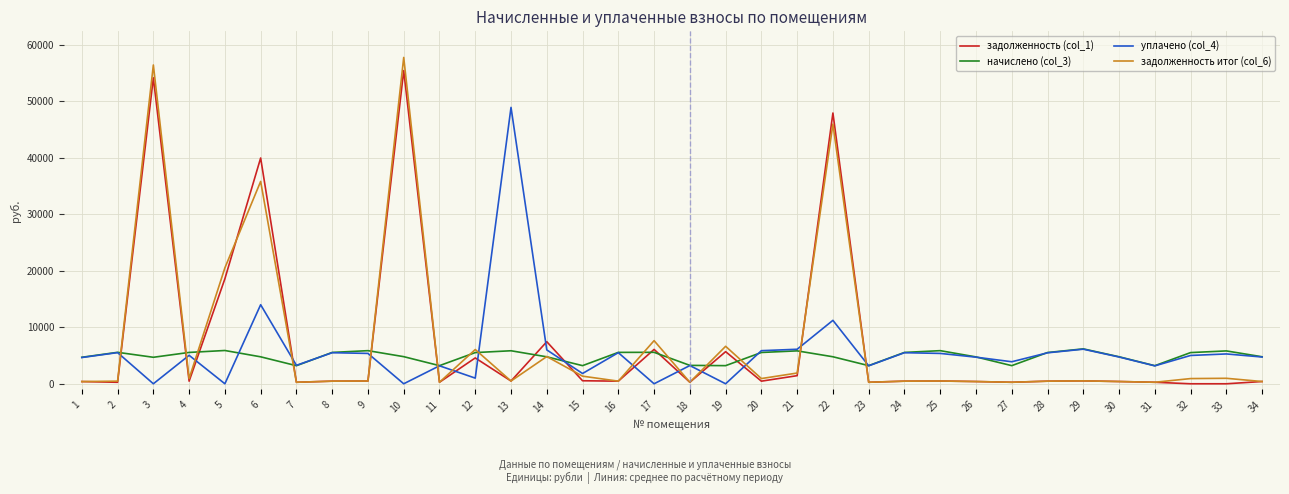

Is the value of начислено (col_3) at 14 greater than the value of уплачено (col_4) at 29?

No